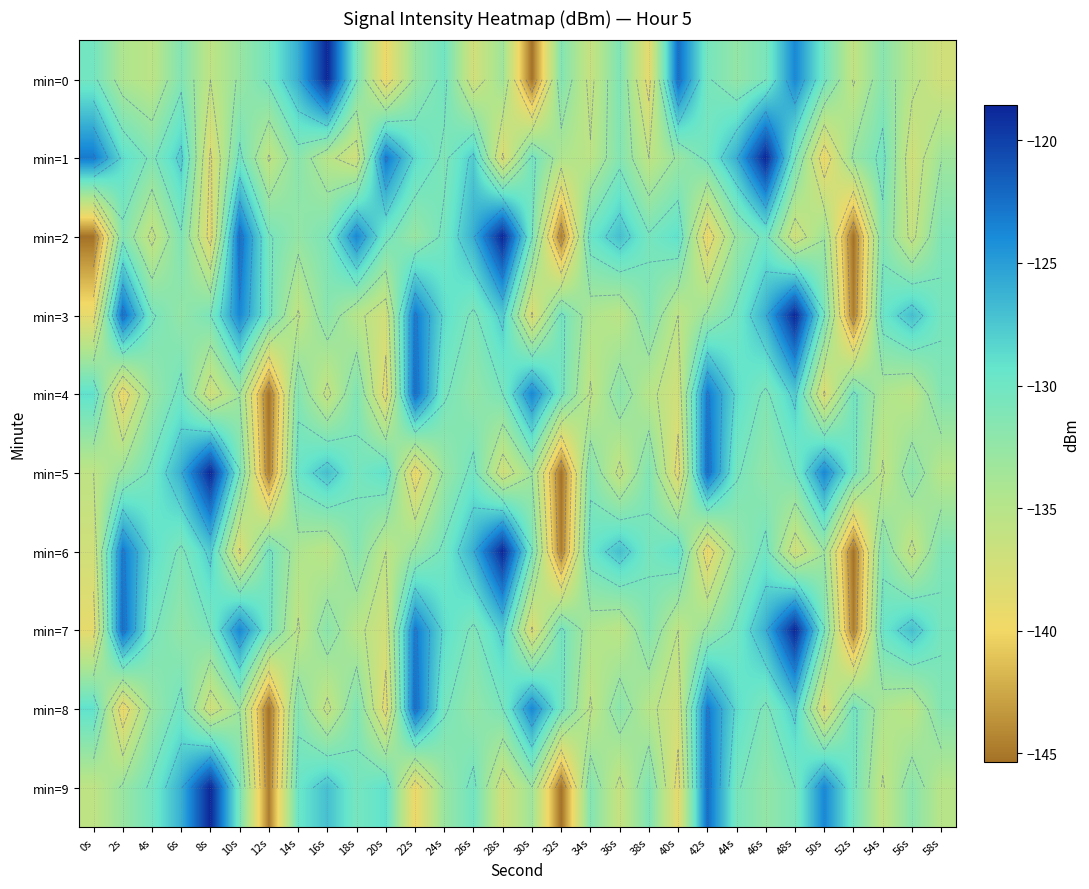

At how many categories does at least one series exceed -142?

30